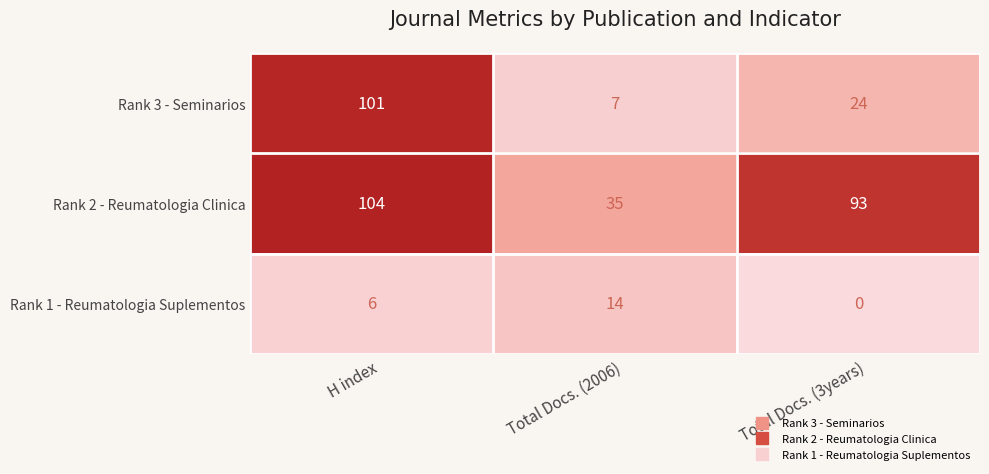

At which category is the sum across all series the highest?

H index